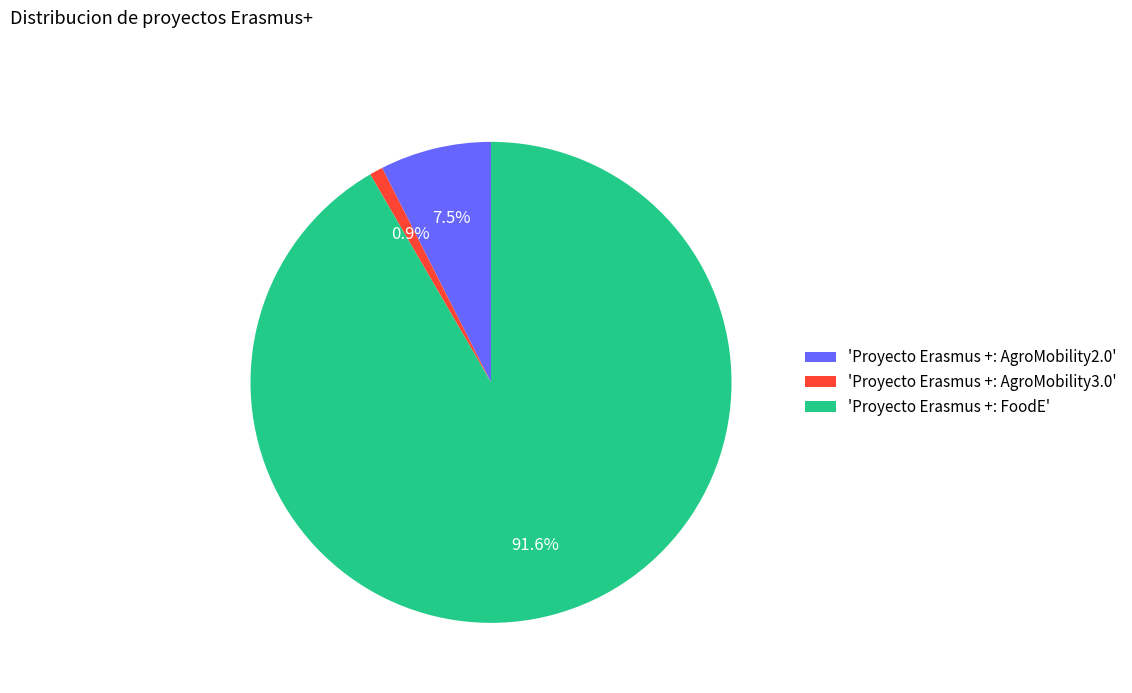

To the nearest percent, what is the difference between the largest and smallest slice percentages?

91%